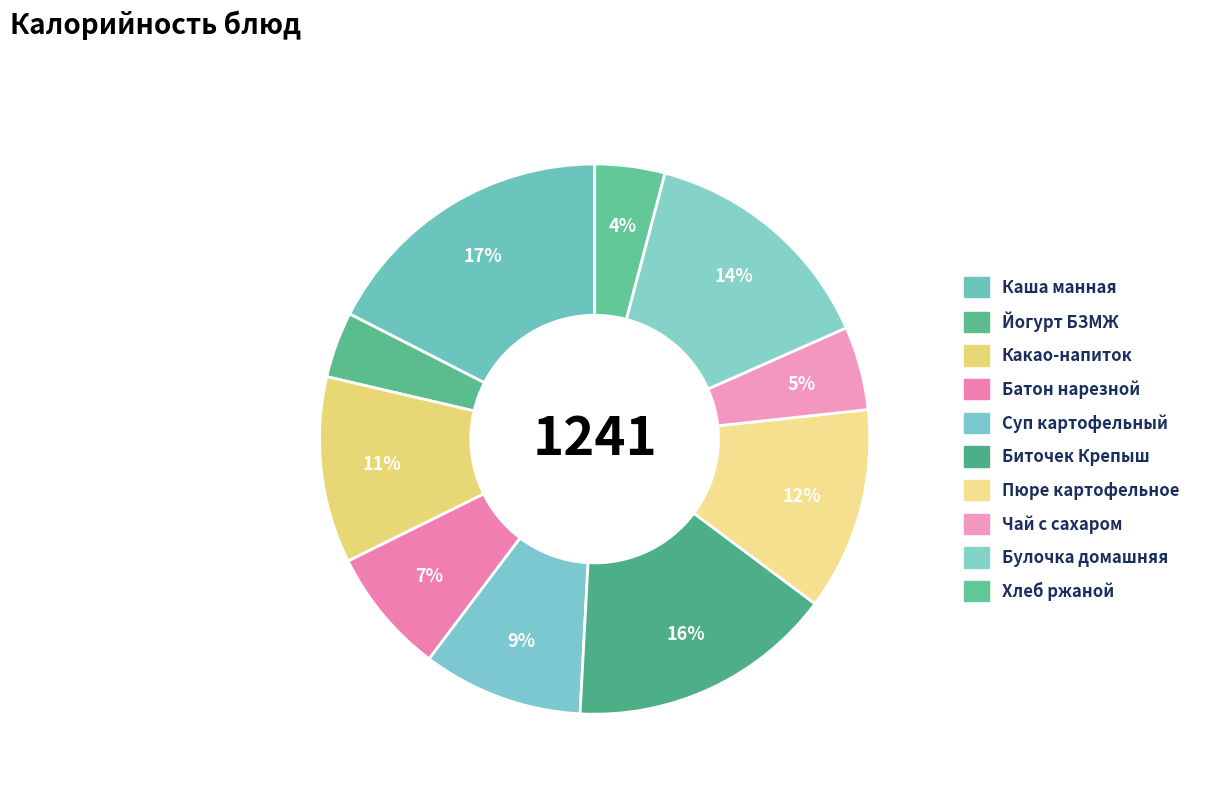

What percentage is the Чай с сахаром slice, to the nearest percent?

5%